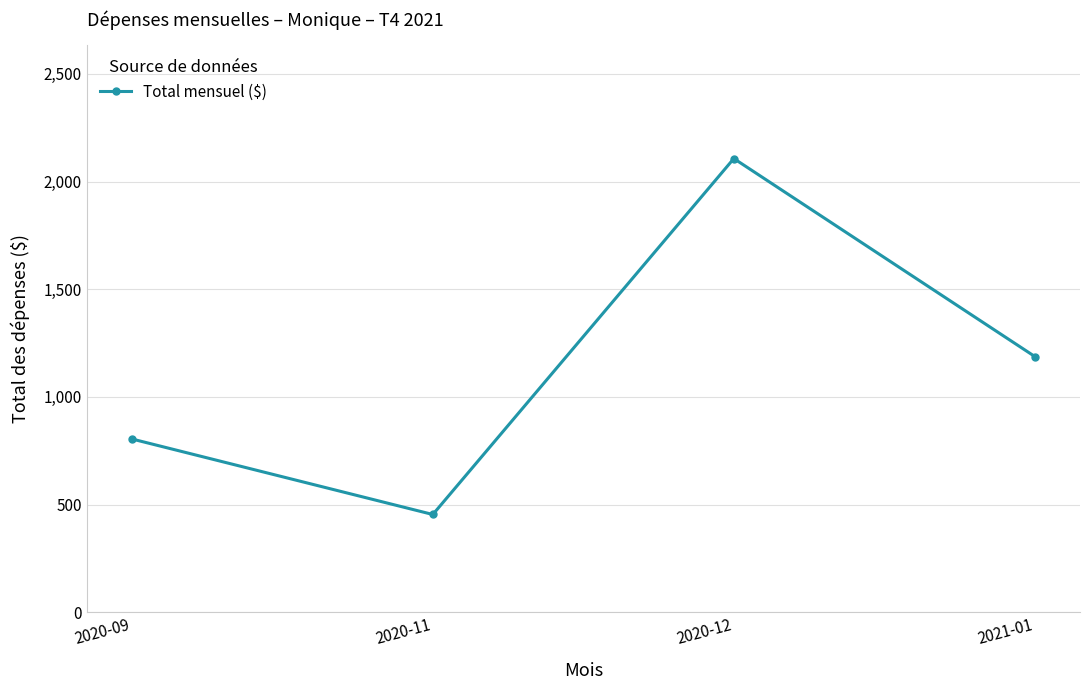

What is the label of the 1st point from the right?

2021-01